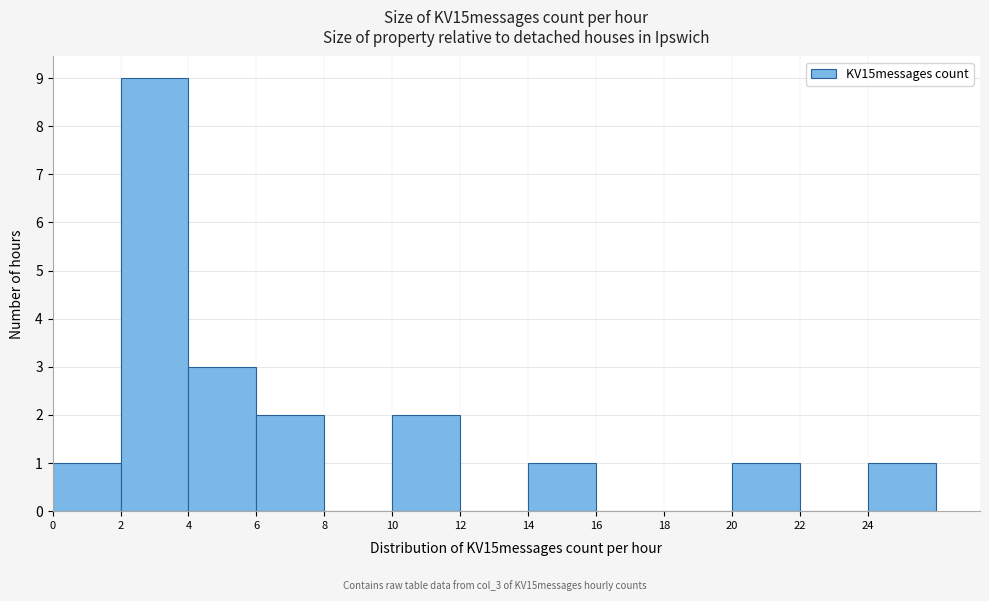

How tall is the bar that spans 0 to 2 on the x-axis? The values are not printed on the chart, so give them approximately, as read against the axis.

1